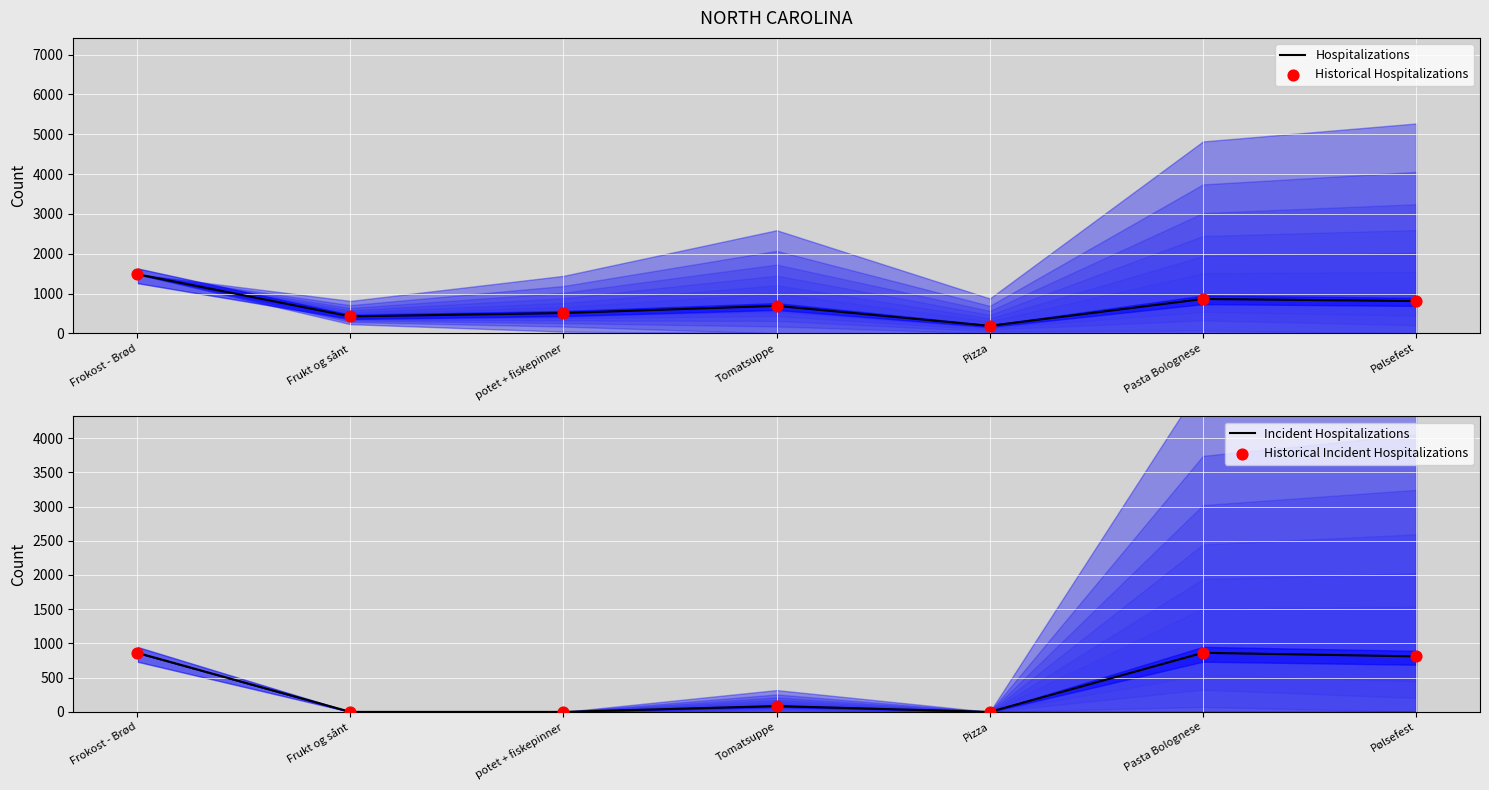

What are all the series names shown in the legend?

Hospitalizations, Historical Hospitalizations, Incident Hospitalizations, Historical Incident Hospitalizations